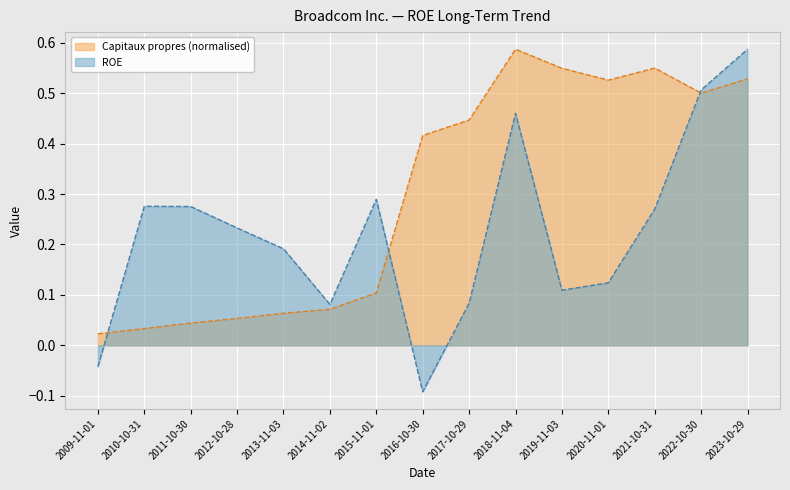

Which category has the highest value across all series?

2023-10-29